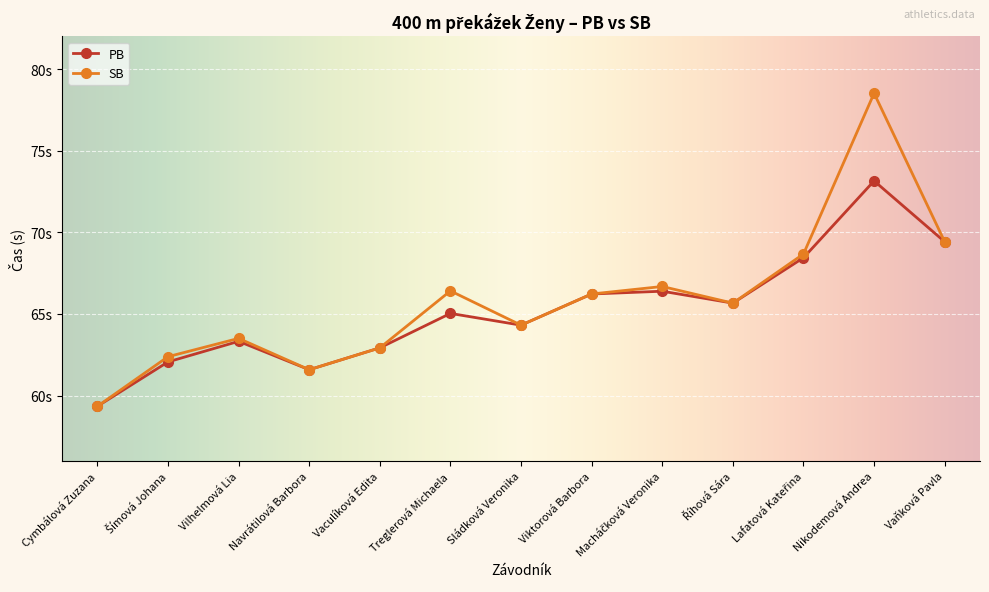

At which category does SB reach its first local peak?

Vilhelmová Lia